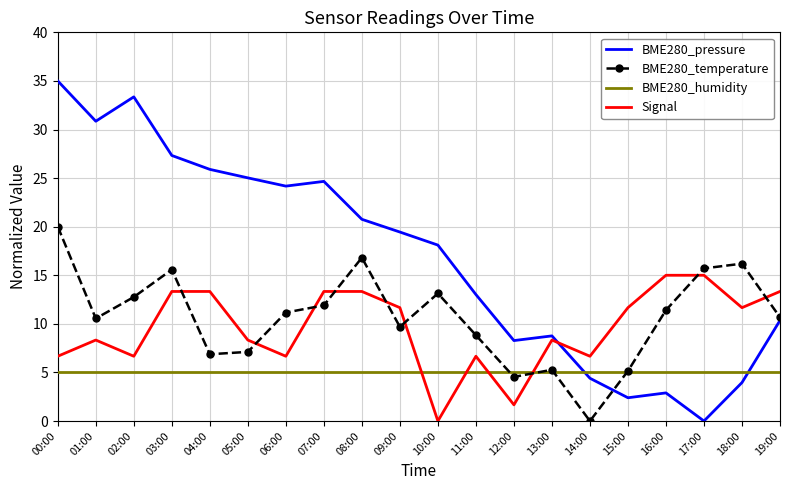

What is the maximum value shown in the chart?

35.0